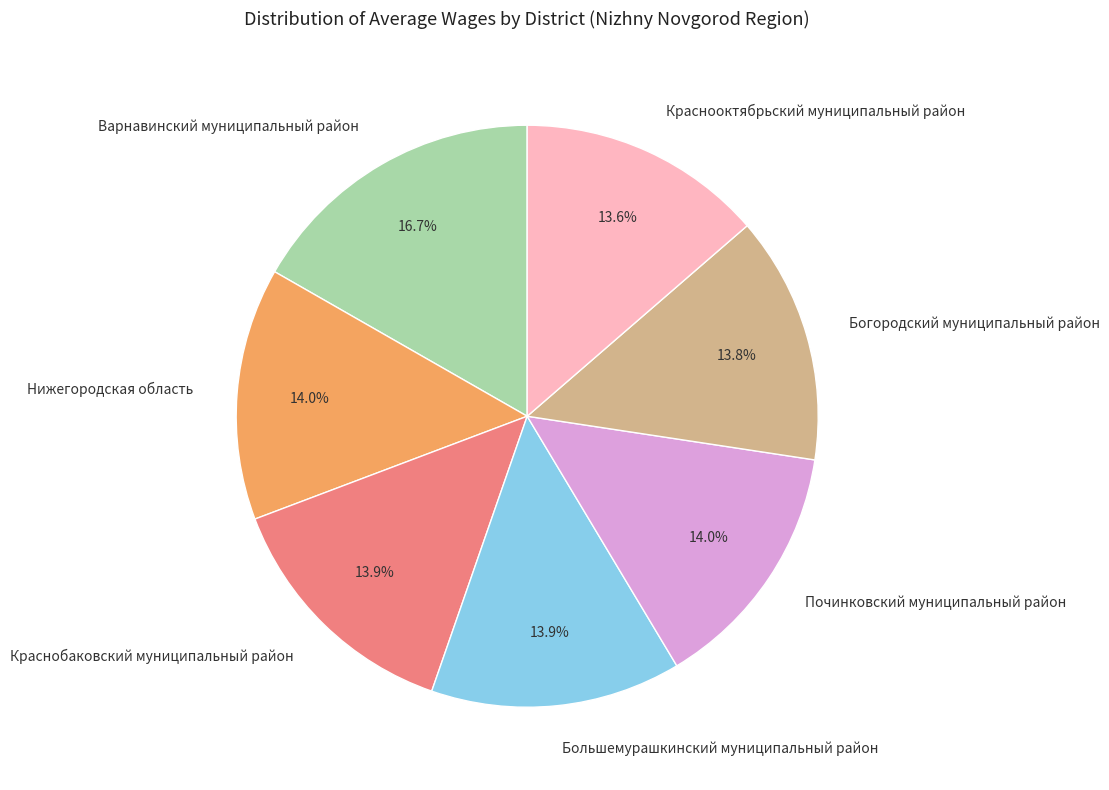

Which slice is the largest?

Варнавинский муниципальный район